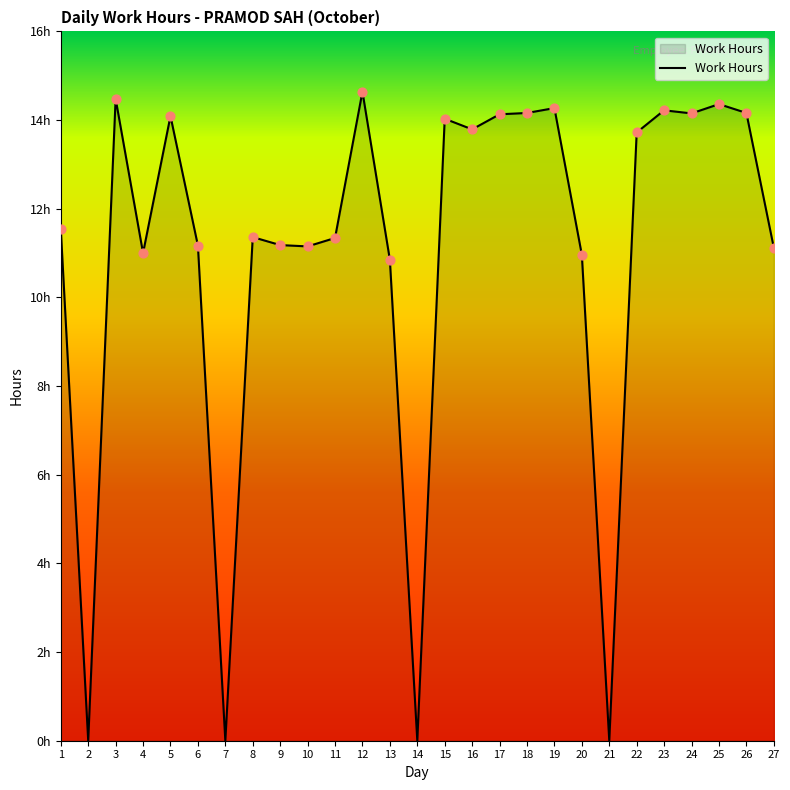

What is the change in value from 18 to 22?

-0.4